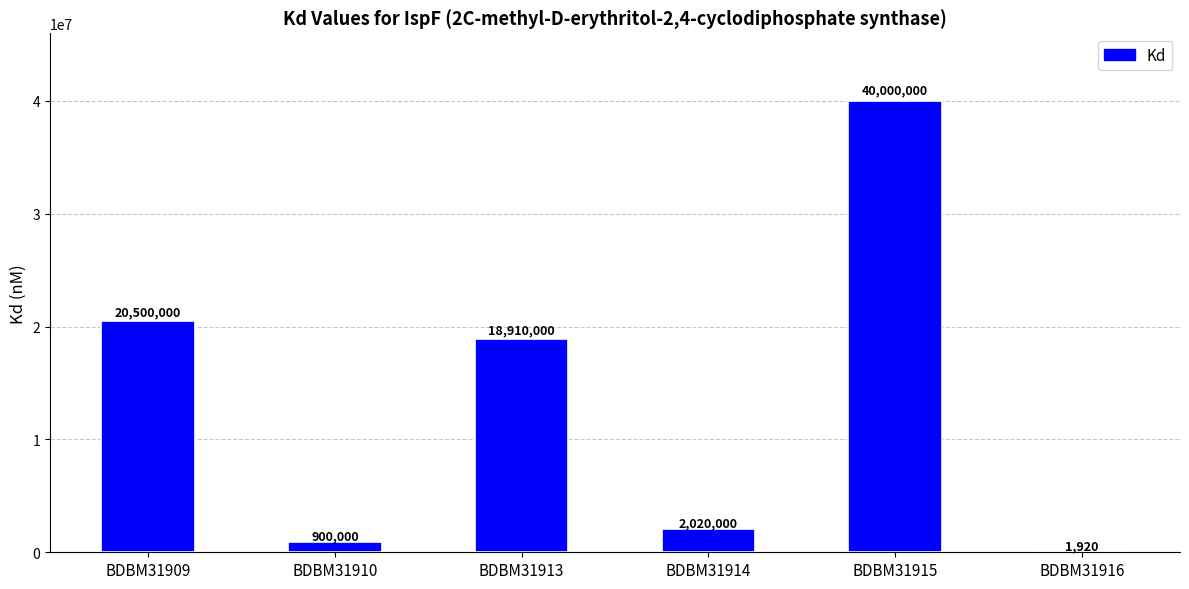

What is the sum of the values at BDBM31914 and BDBM31910?

2920000